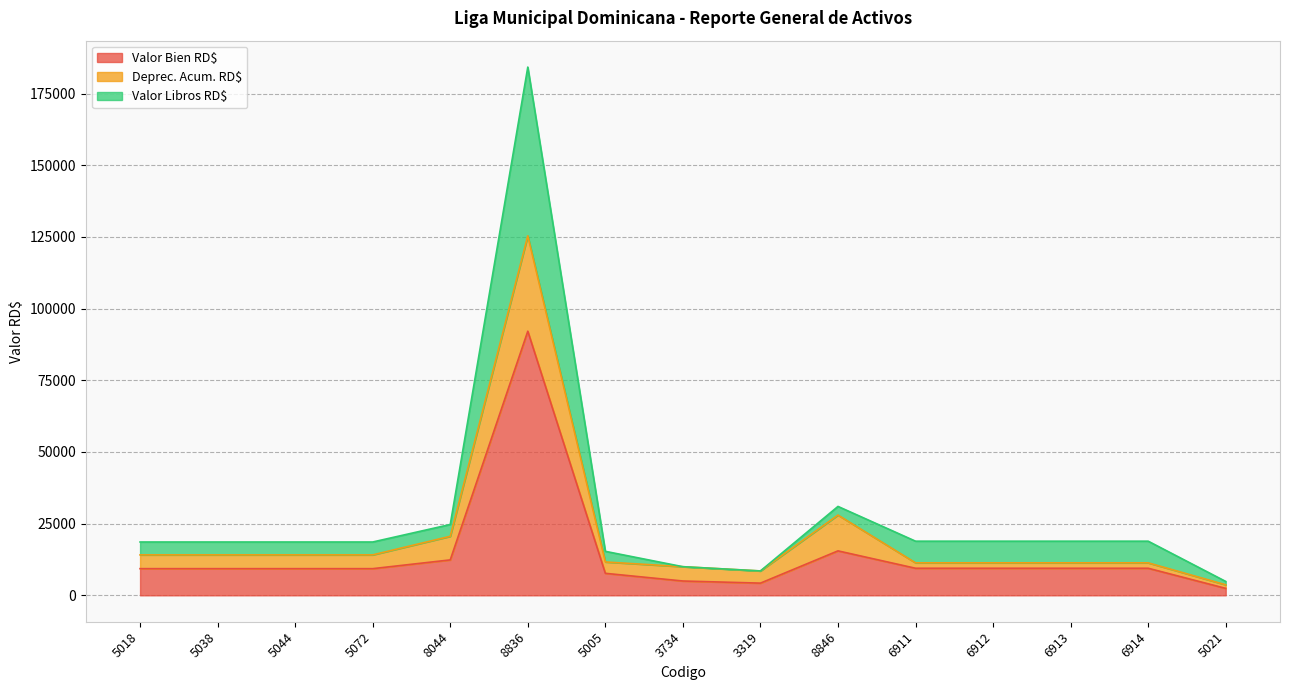

True or false: Valor Libros RD$ and Valor Bien RD$ intersect in this chart.

False